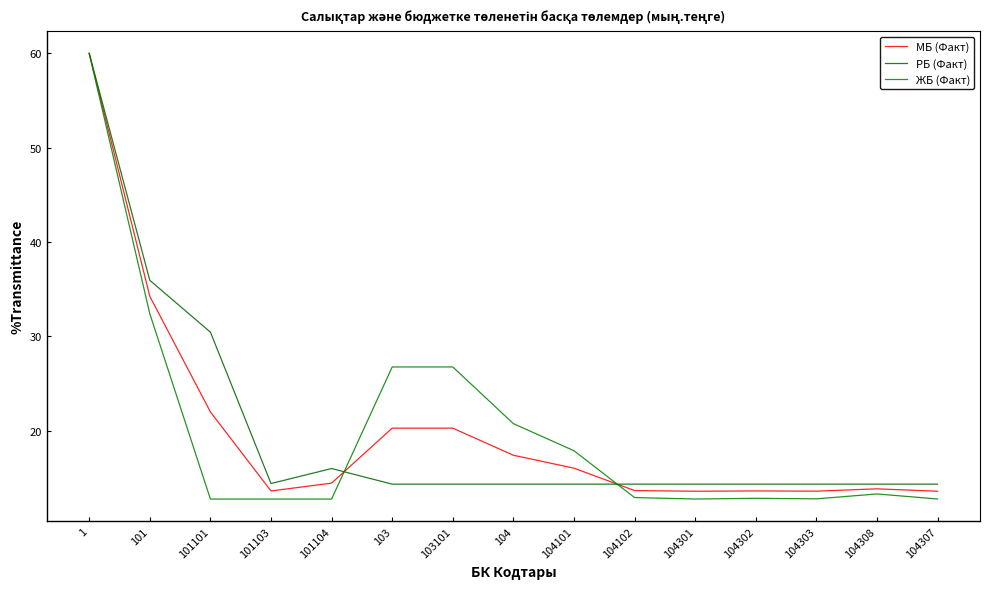

Does the chart have visible grid lines?

No